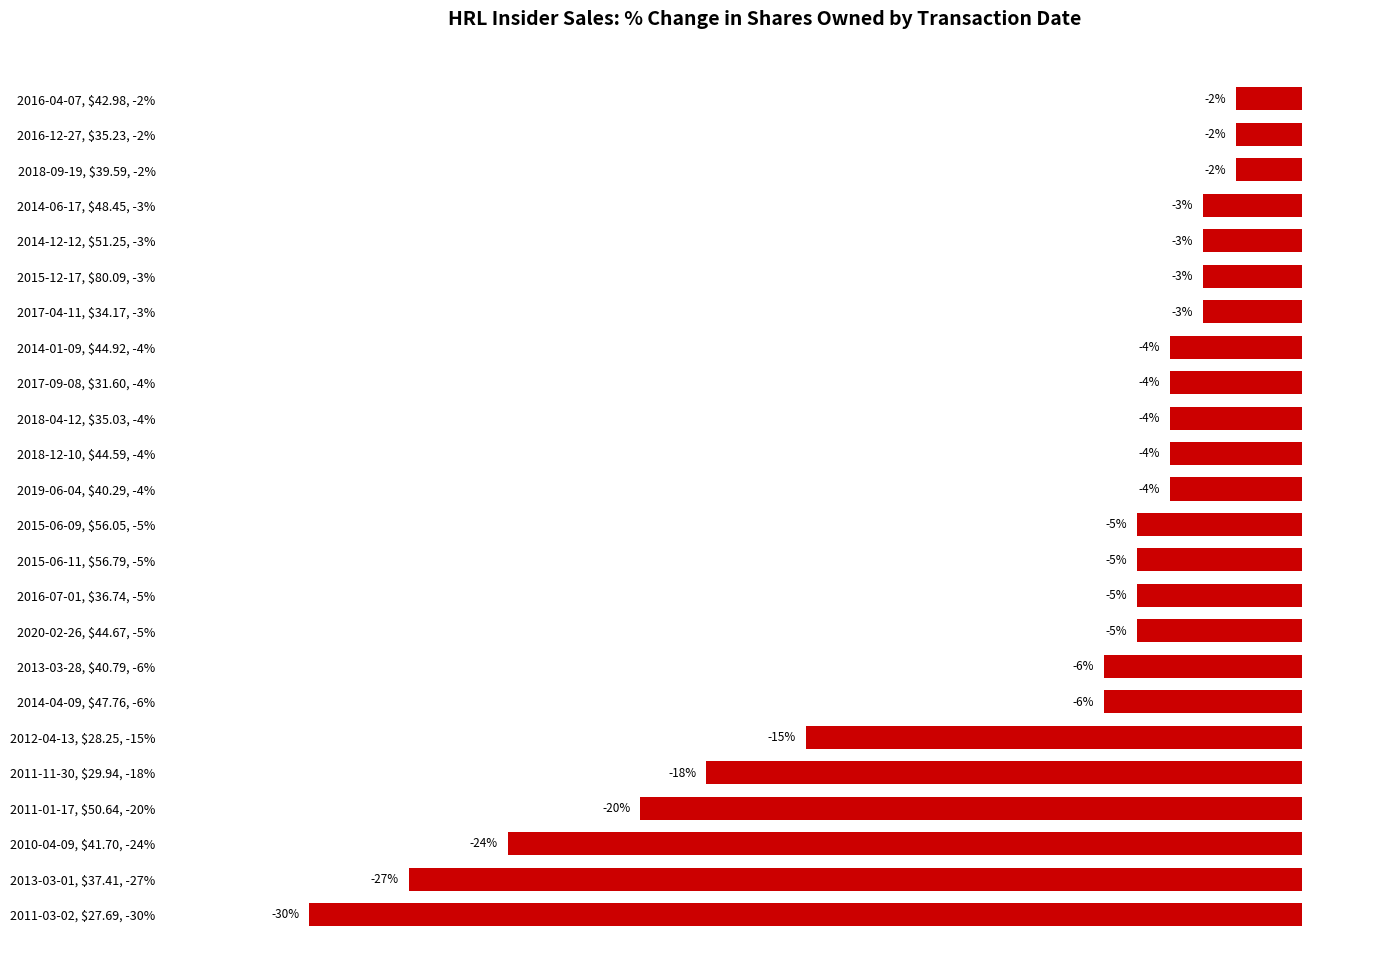

At which label is the value closest to -16?

2012-04-13, $28.25, -15%